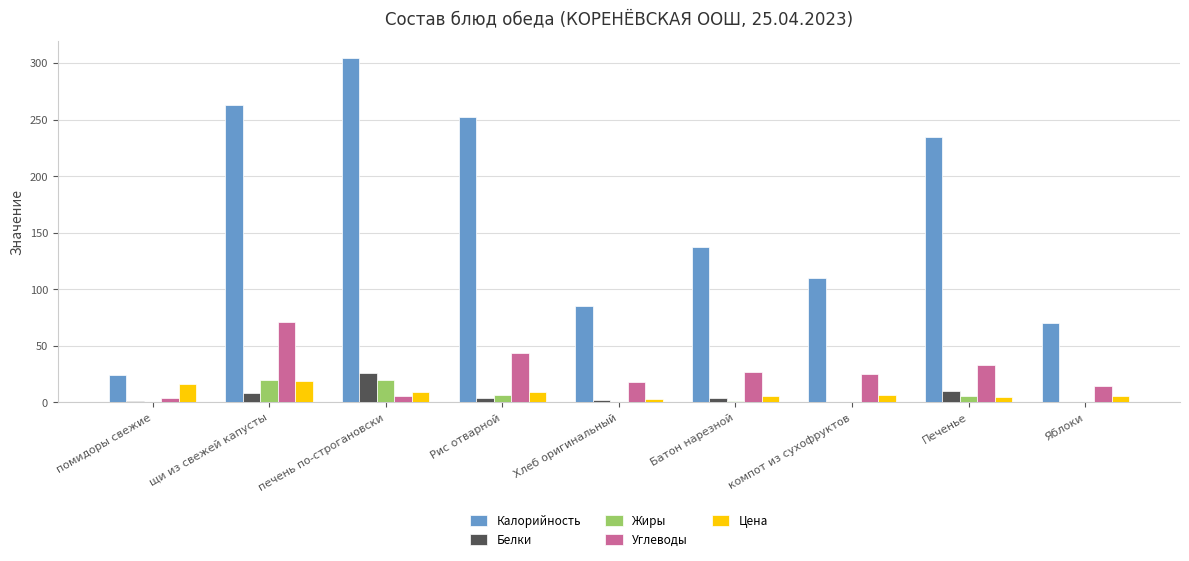

Count the number of categories in the chart.

9